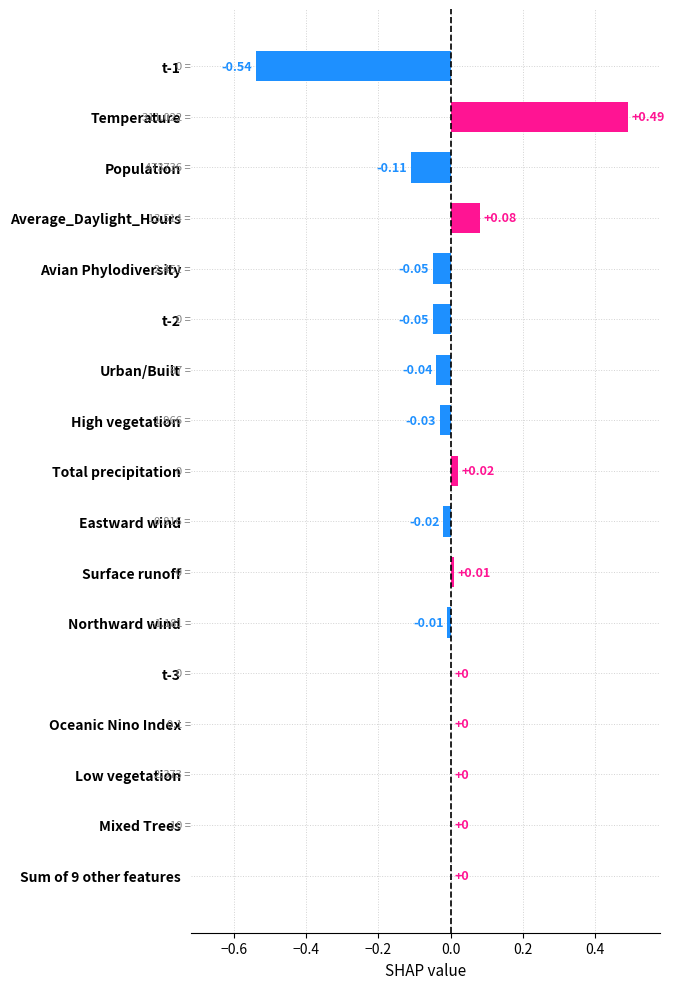

Count the number of categories in the chart.

17